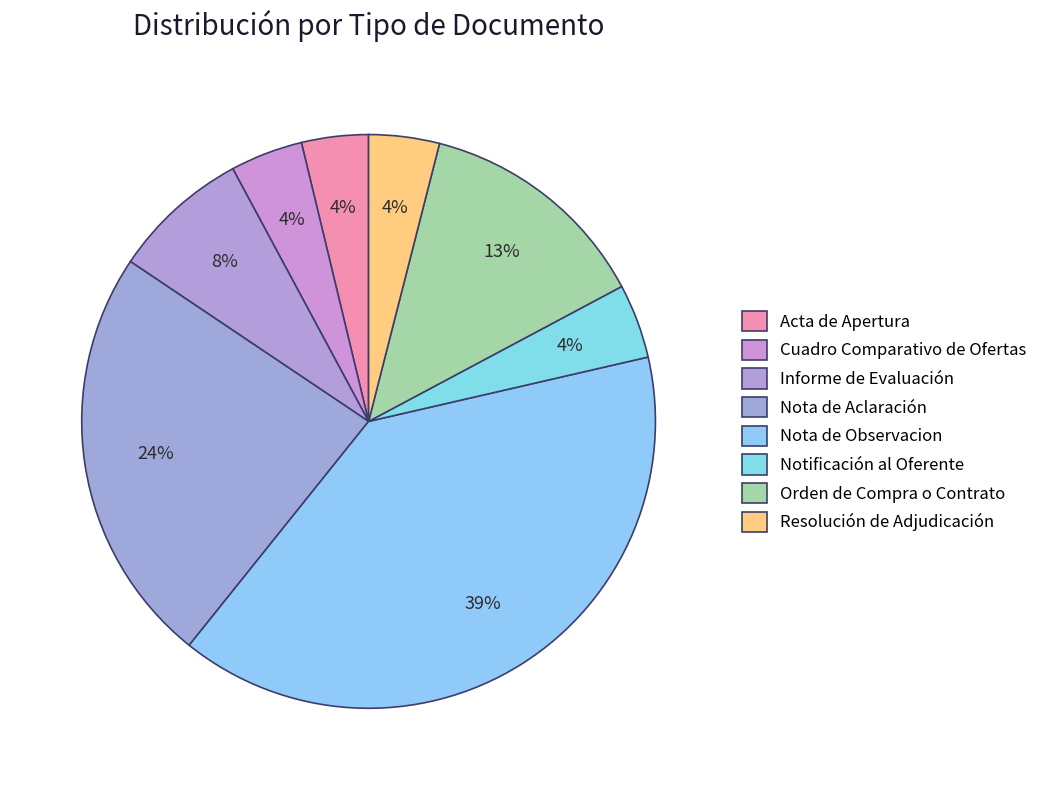

Which slice is the largest?

Nota de Observacion